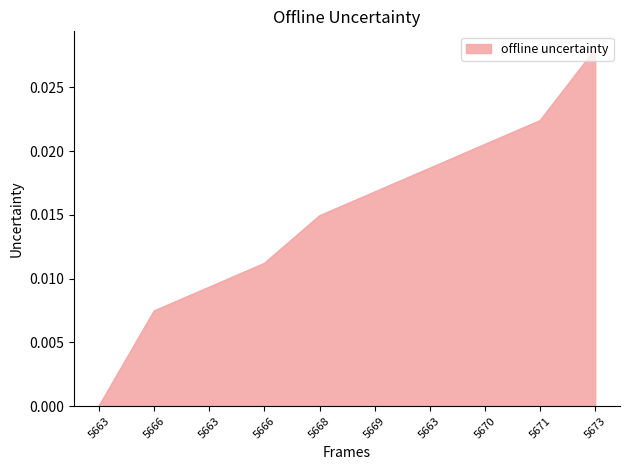

Reading right to left, list all the values displayed in this chart.

5673=0.0	5671=0.0	5670=0.0	5663=0.0	5669=0.0	5668=0.0	5666=0.0	5663=0.0	5666=0.0	5663=0.0